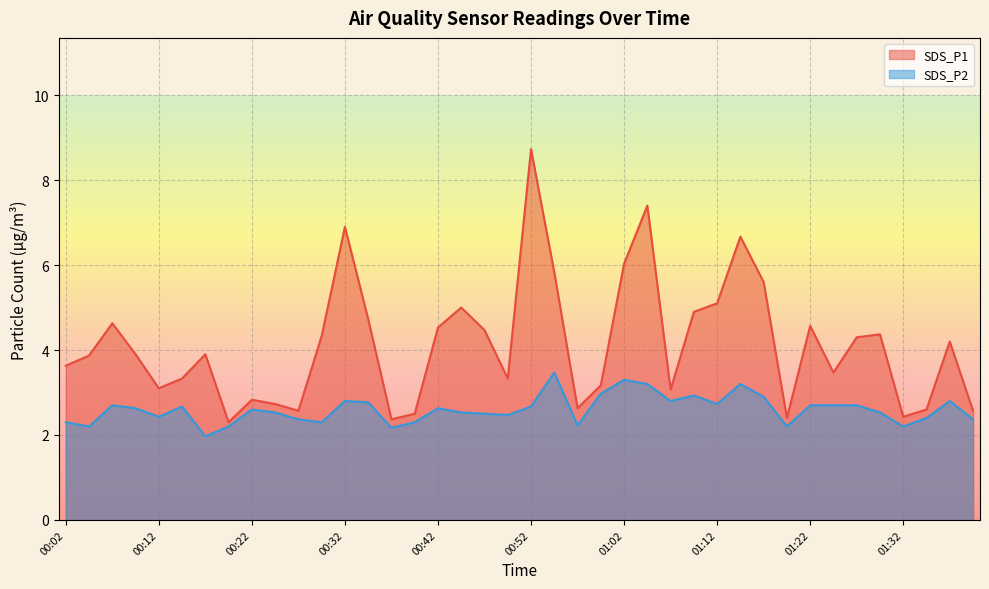

What is the value of the SDS_P1 point at the 8th from the left?

2.3